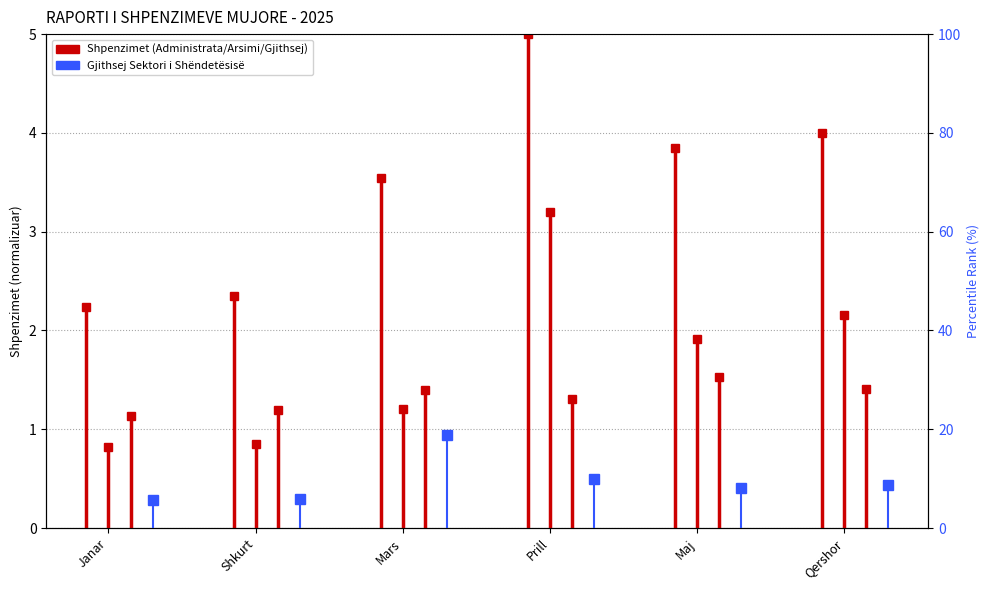

How many lines are shown in the chart?

2